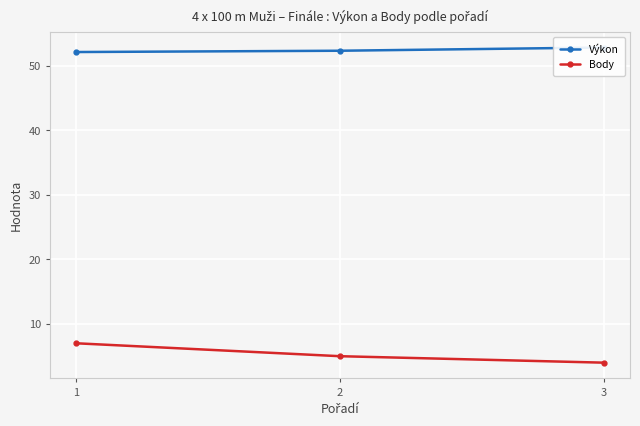

What is the value of the Výkon point at the 1st from the left?

52.1